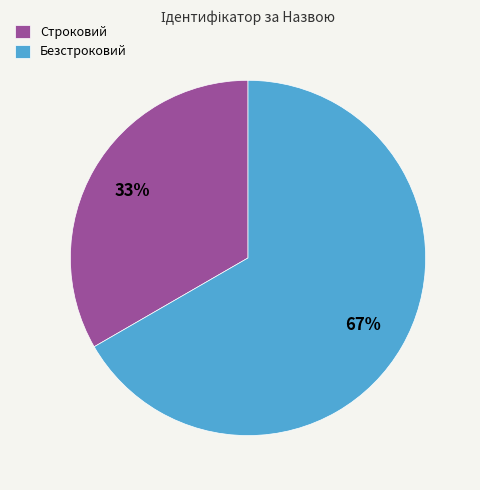

Approximately how many times larger is the value at Безстроковий compared to Строковий?

2.0